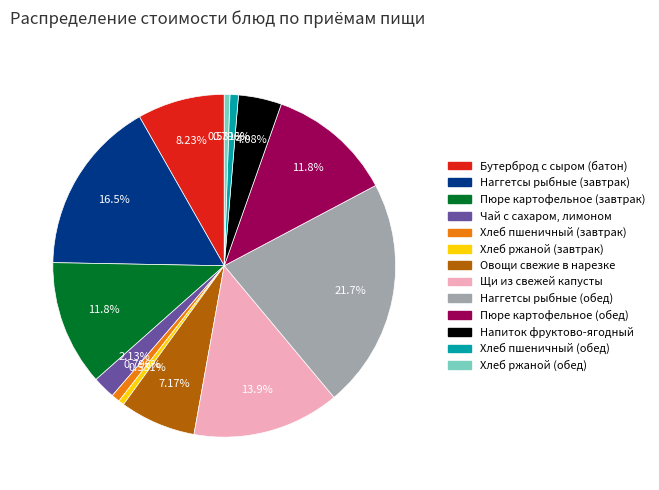

Does Хлеб пшеничный (обед) account for over 50% of the chart?

No